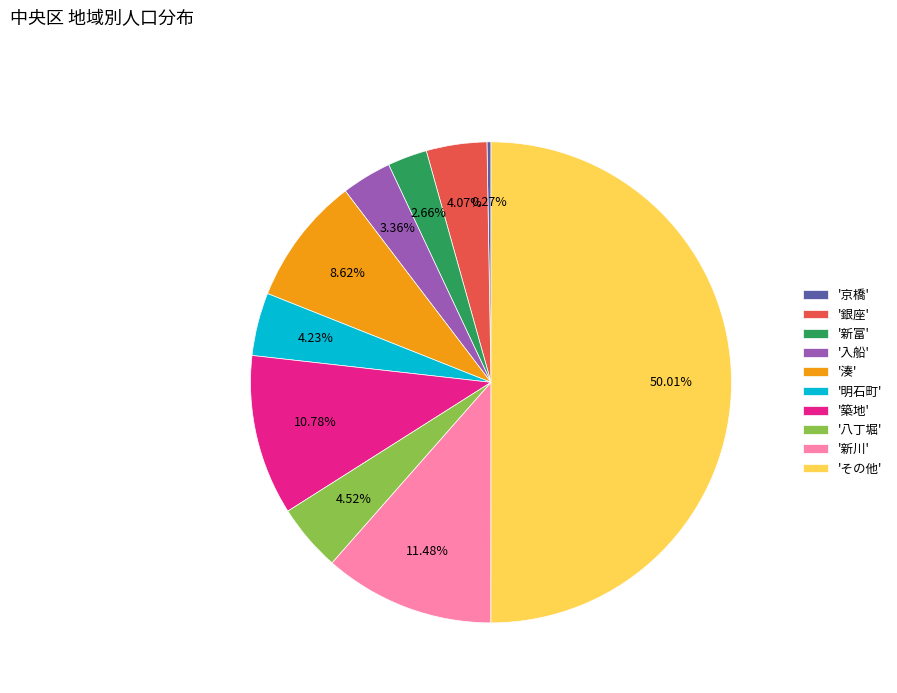

Does '湊' represent more than half of the total?

No